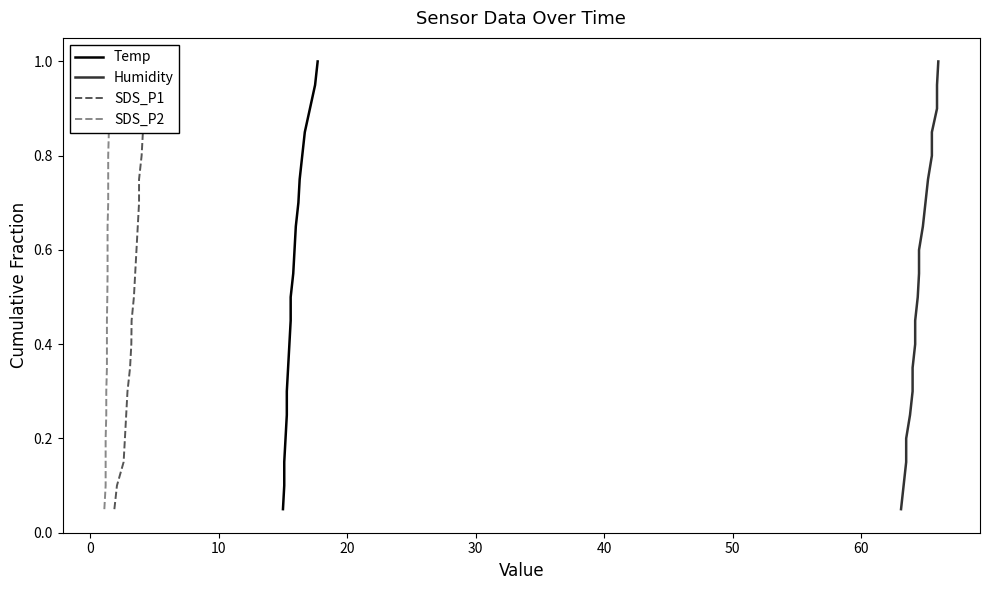

What is the average value of the SDS_P2 series?

0.5